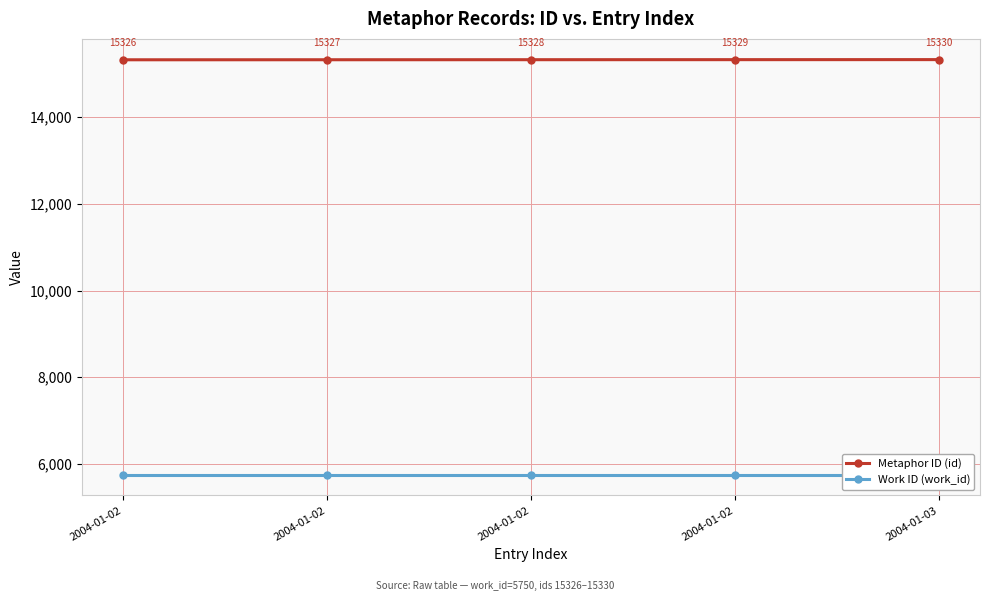

True or false: Metaphor ID (id) and Work ID (work_id) cross at least once.

False